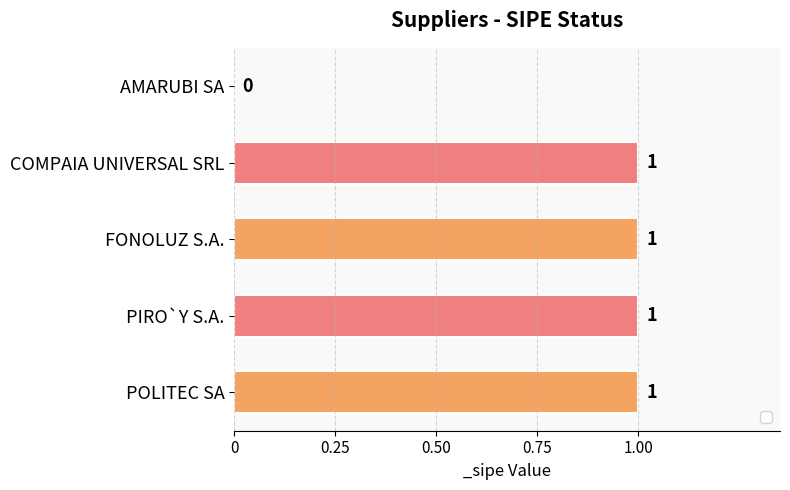

True or false: the data shows 1 at COMPAIA UNIVERSAL SRL.

True